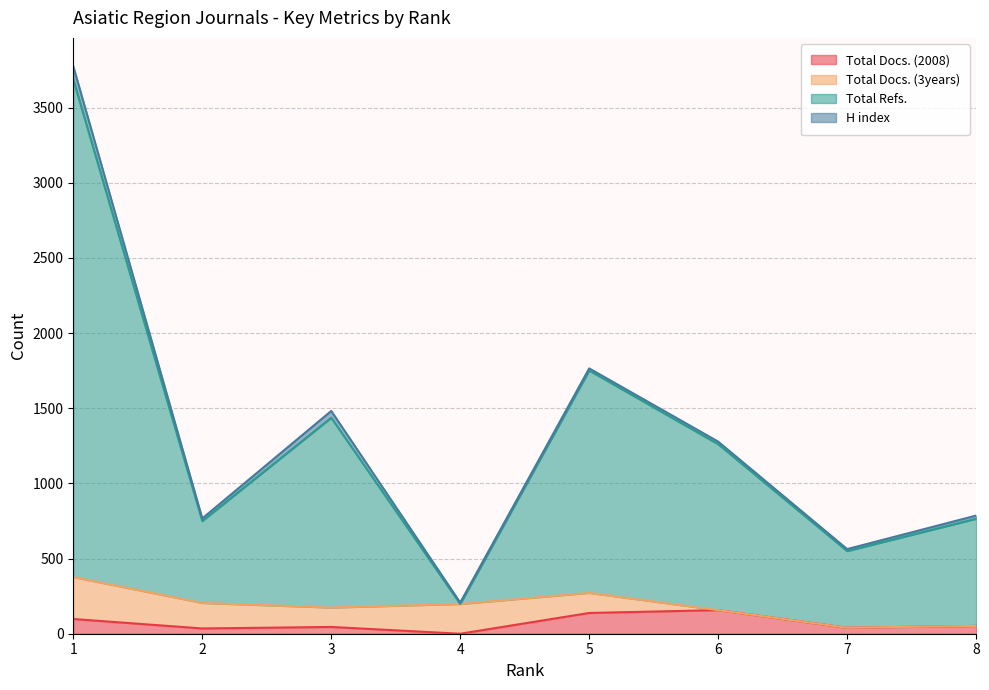

In Total Refs., how many points are higher than both neighbors (excluding endpoints)?

2